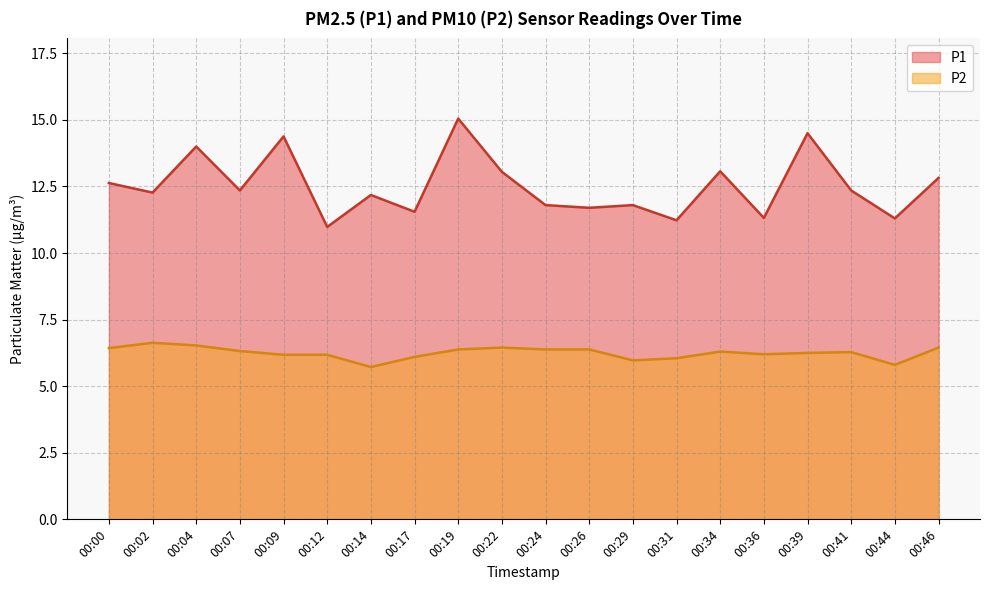

Where is the first local minimum for P1?

00:02